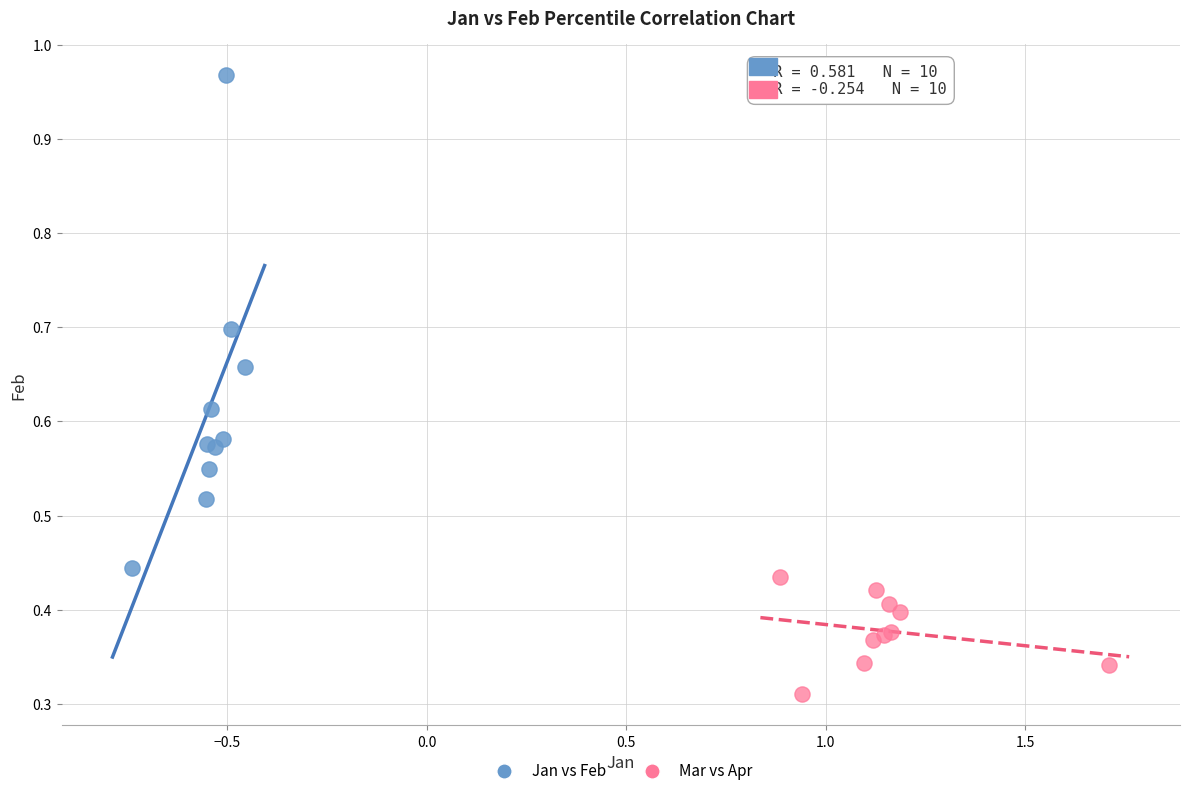

Which series contains the lowest Y value?

Mar vs Apr